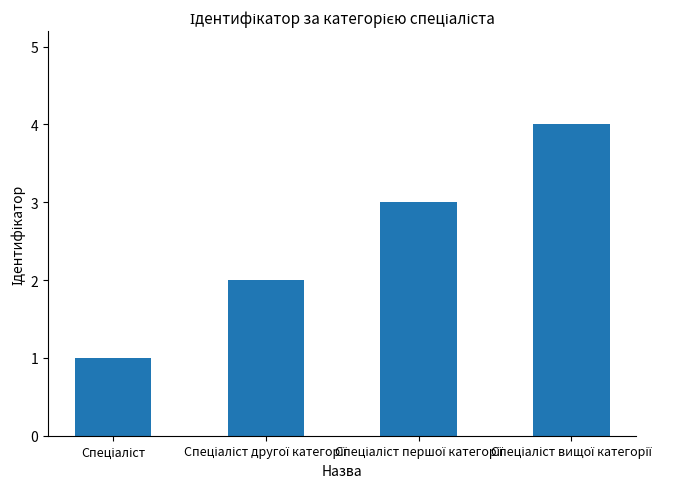

What is the maximum value shown in the chart?

4